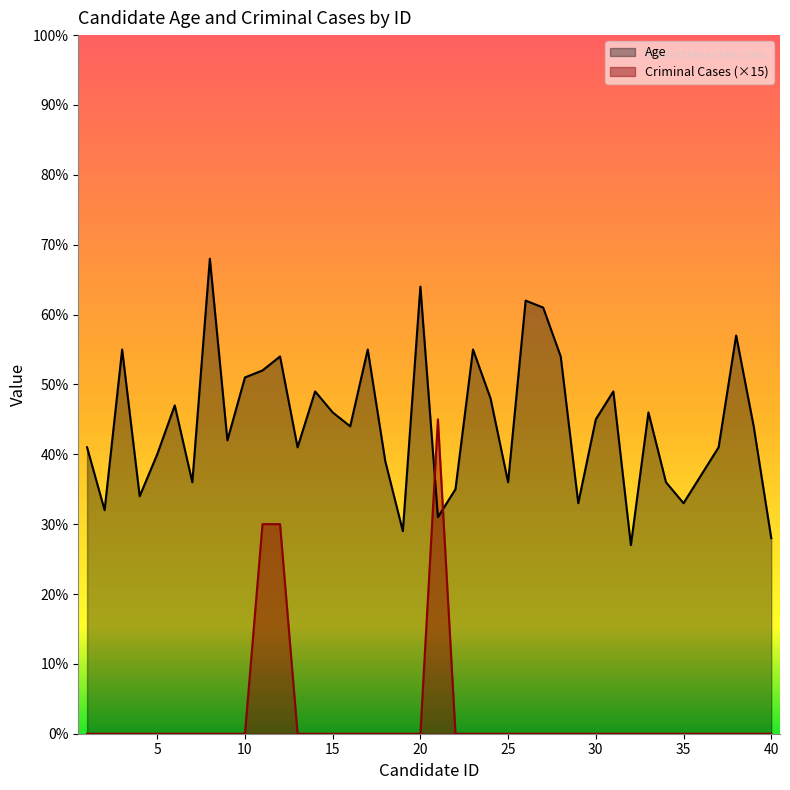

What is the spread (max minus min) of values at 4?

34